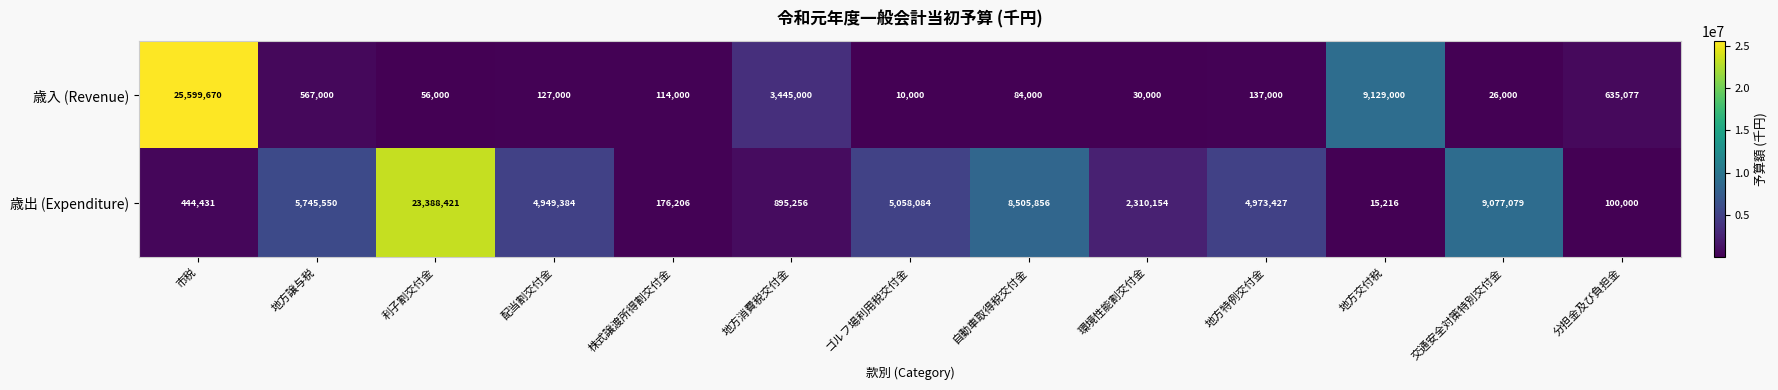

Reading left to right, extract all data points from this chart.

歳入 (Revenue): 市税=25599670	地方譲与税=567000	利子割交付金=56000	配当割交付金=127000	株式譲渡所得割交付金=114000	地方消費税交付金=3445000	ゴルフ場利用税交付金=10000	自動車取得税交付金=84000	環境性能割交付金=30000	地方特例交付金=137000	地方交付税=9129000	交通安全対策特別交付金=26000	分担金及び負担金=635077
歳出 (Expenditure): 市税=444431	地方譲与税=5745550	利子割交付金=23388421	配当割交付金=4949384	株式譲渡所得割交付金=176206	地方消費税交付金=895256	ゴルフ場利用税交付金=5058084	自動車取得税交付金=8505856	環境性能割交付金=2310154	地方特例交付金=4973427	地方交付税=15216	交通安全対策特別交付金=9077079	分担金及び負担金=100000